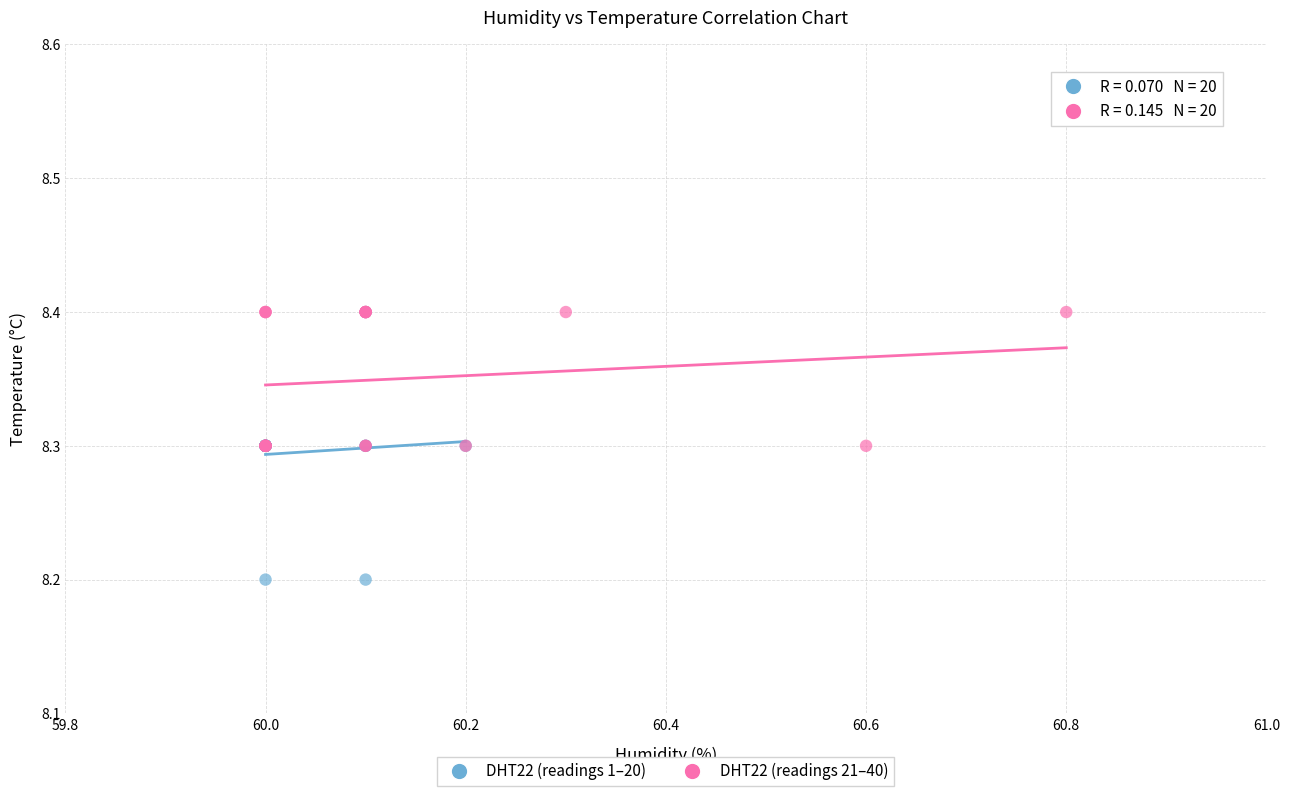

Which series reaches the minimum Y coordinate?

DHT22 (readings 1–20)